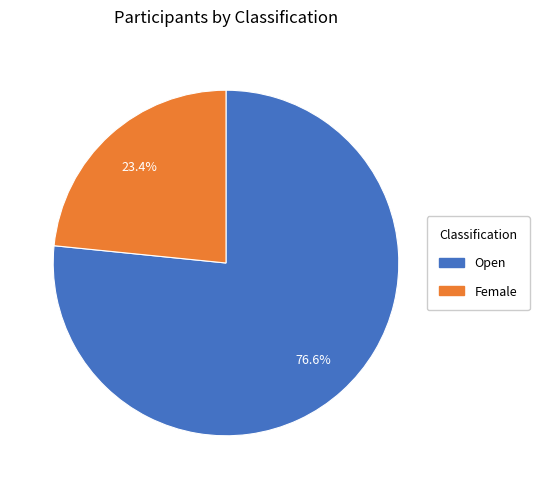

Is it true that Open is 77% of the pie?

True